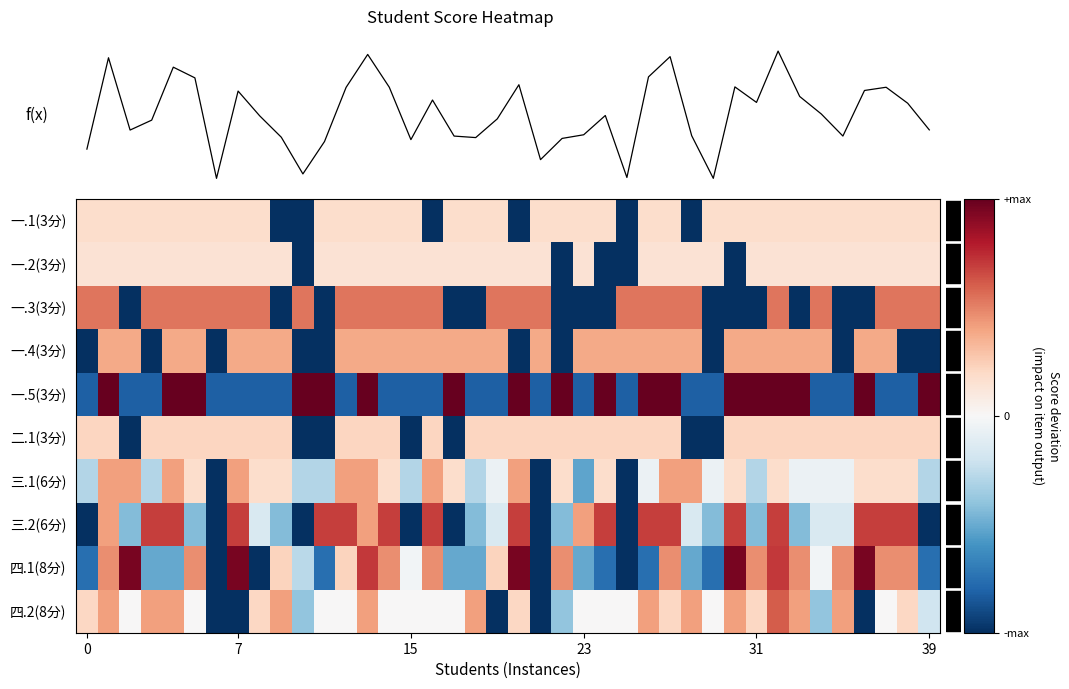

What is the difference between the highest and lowest values at 30?

2.0